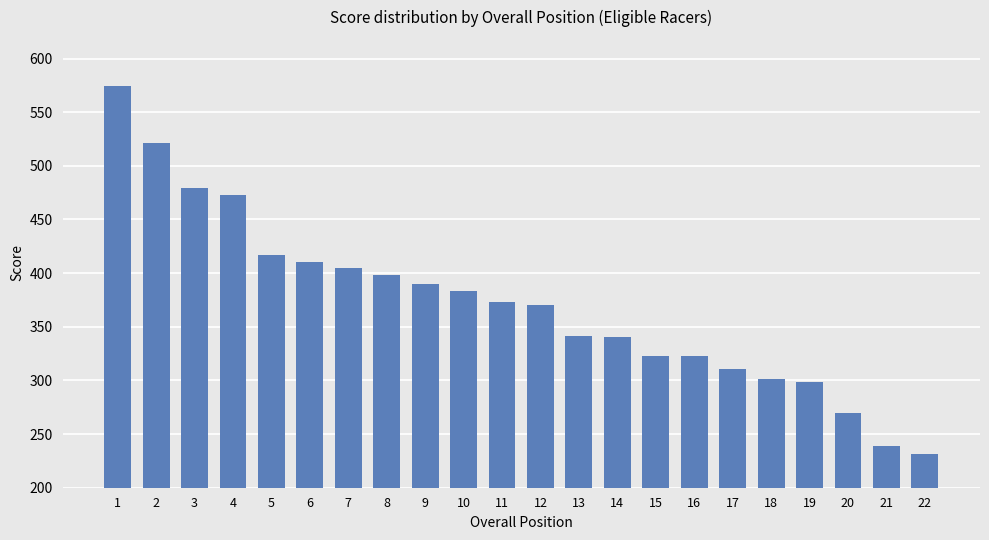

What is the minimum value shown in the chart?

231.6